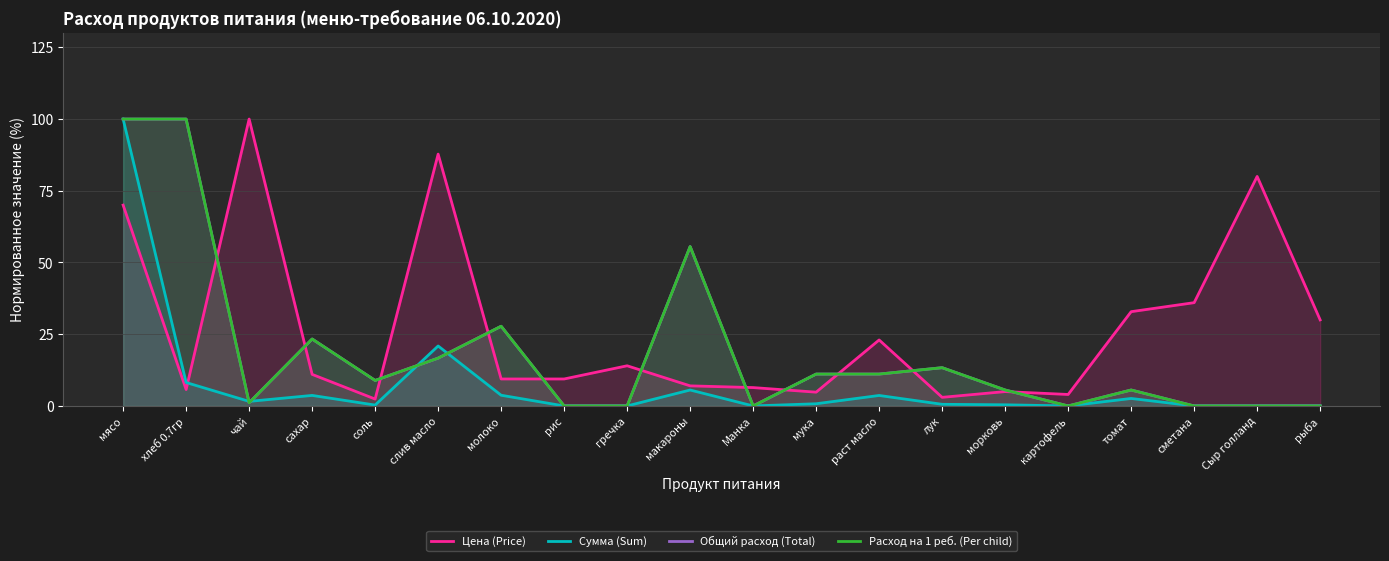

Where does the Расход на 1 реб. (Per child) series first go above 8?

мясо